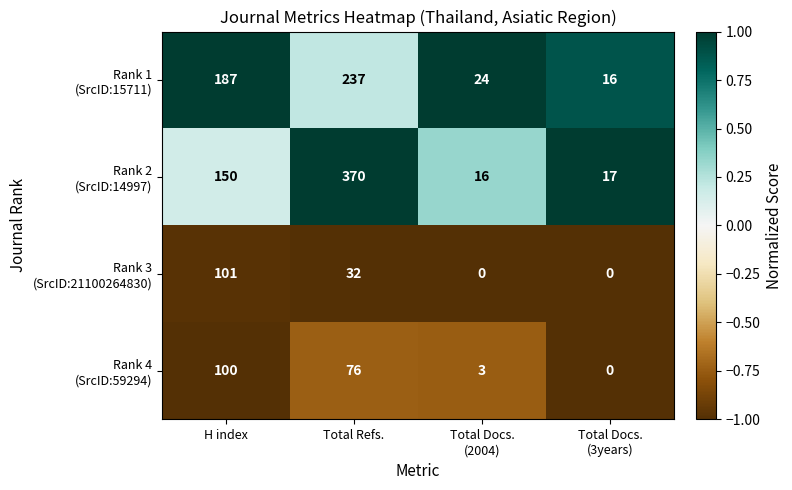

Which label corresponds to the largest value in the chart?

Total Refs.